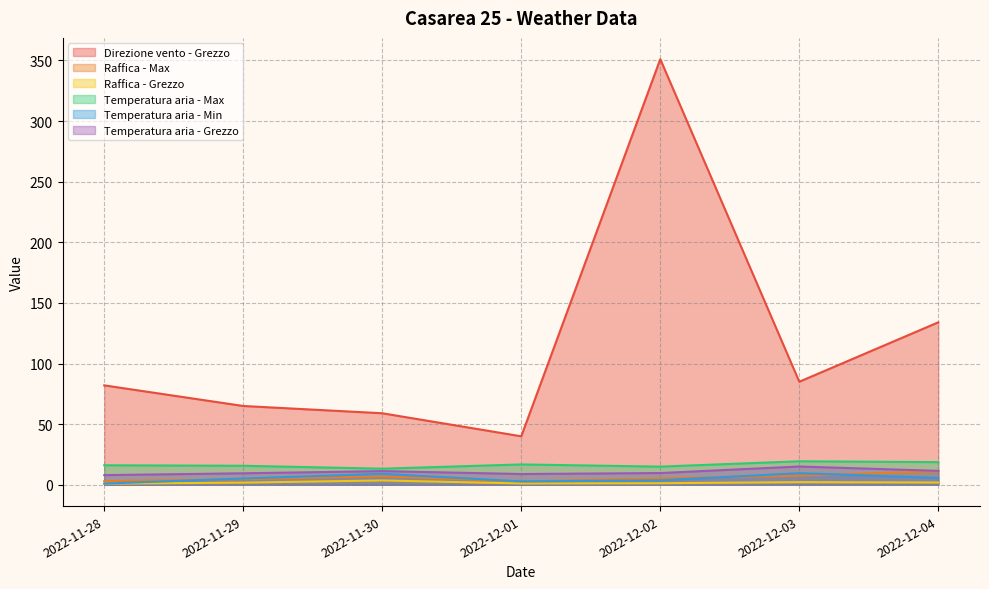

True or false: Temperatura aria - Max has more than 2 interior local peaks.

False